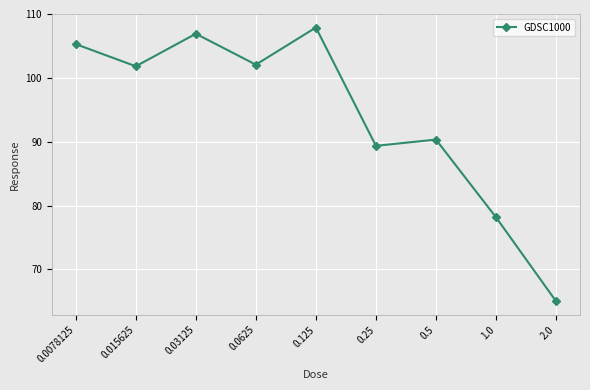

The value at 2.0 is 96.6. True or false?

False